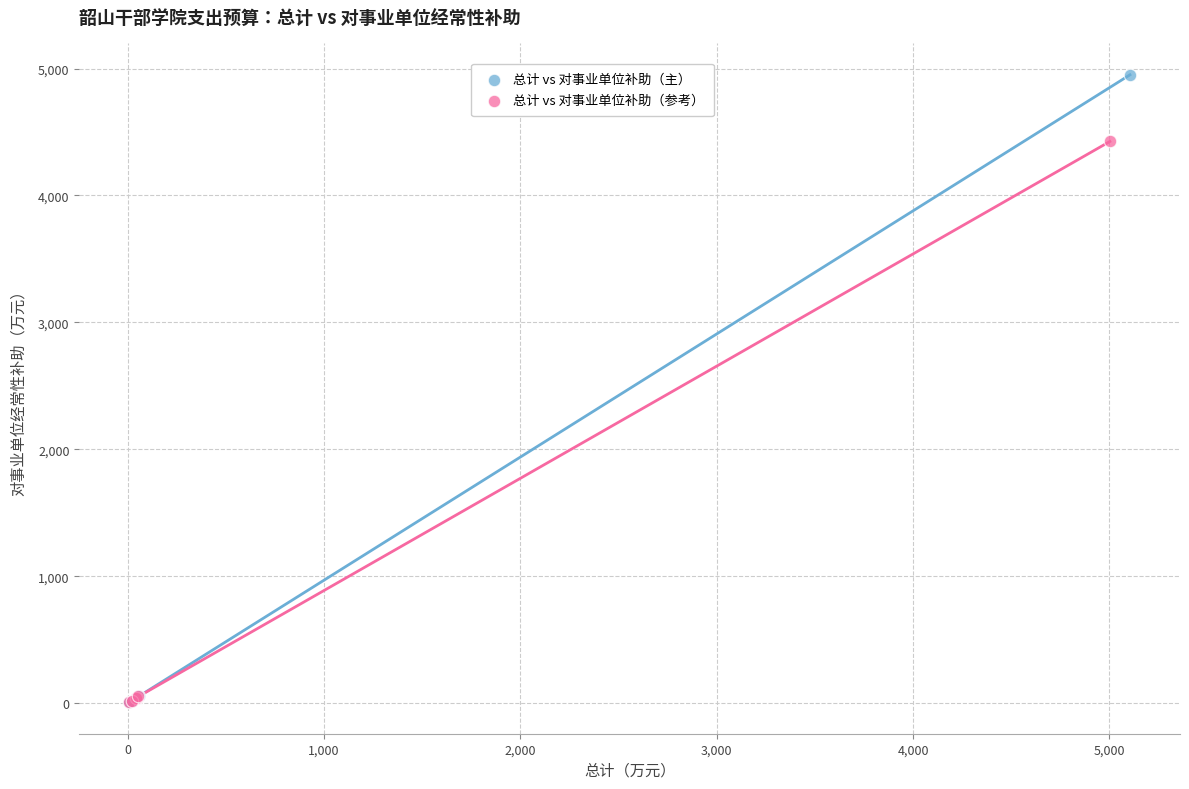

Which series contains the highest Y value?

总计 vs 对事业单位补助（主）